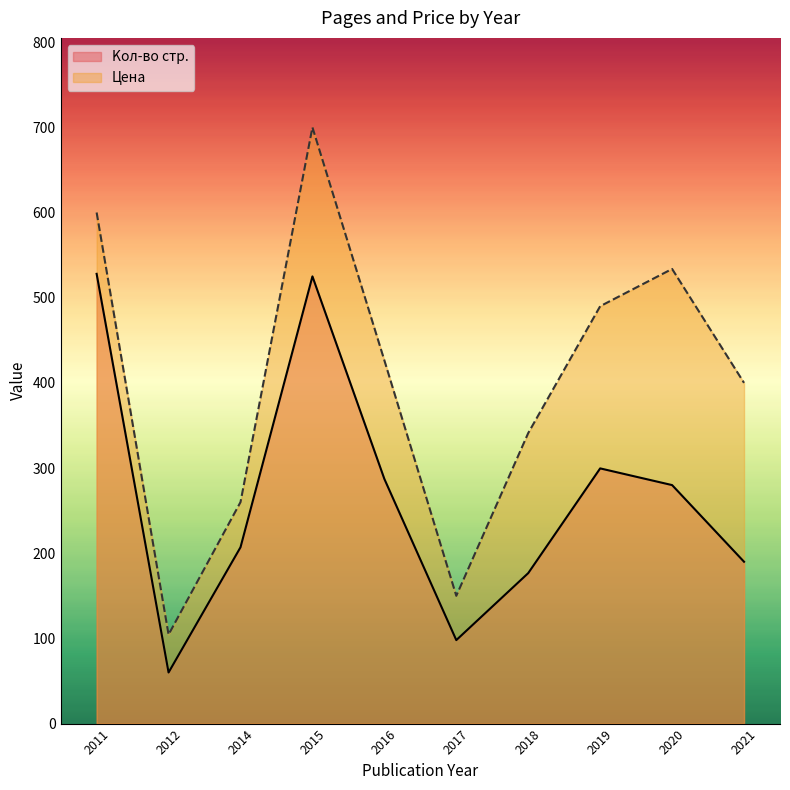

Rank the series by their maximum value, from highest to lowest.

Цена, Kол-во стр.